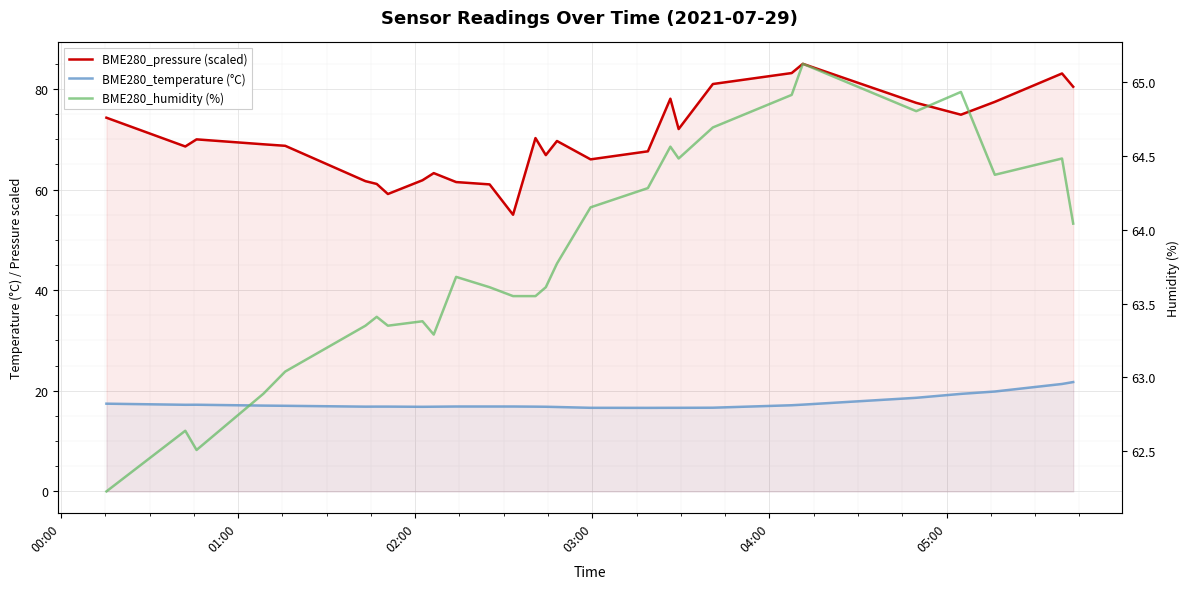

How many lines are shown in the chart?

3